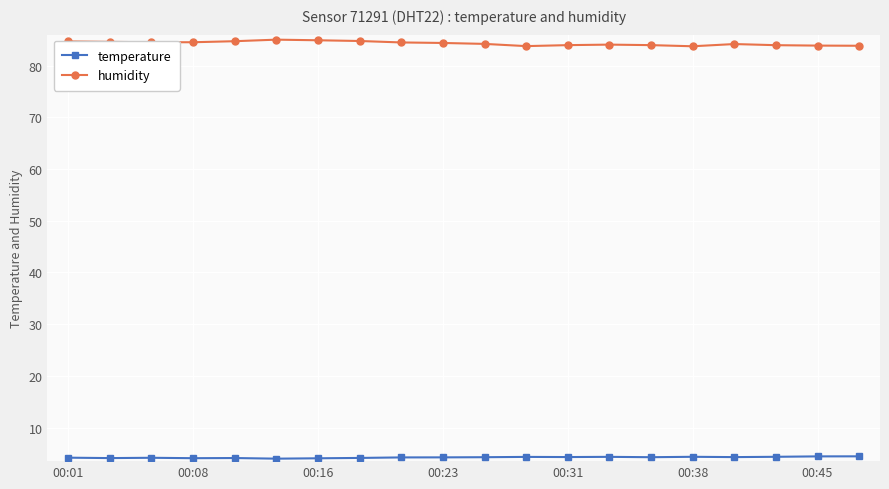

What is the average value of the temperature series?

4.2